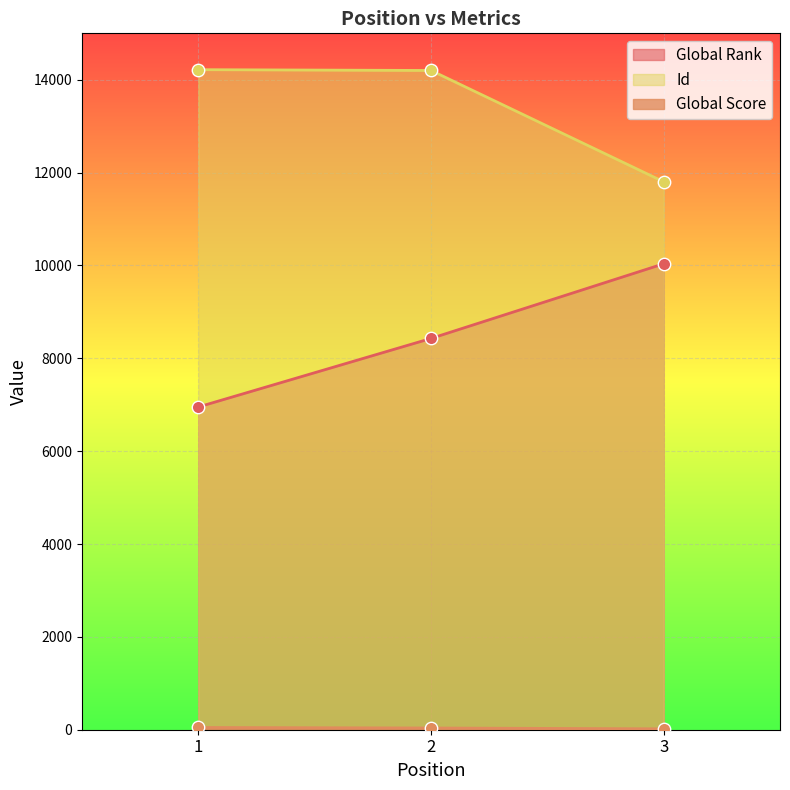

Which series has the largest Y range (max minus min)?

Global Rank